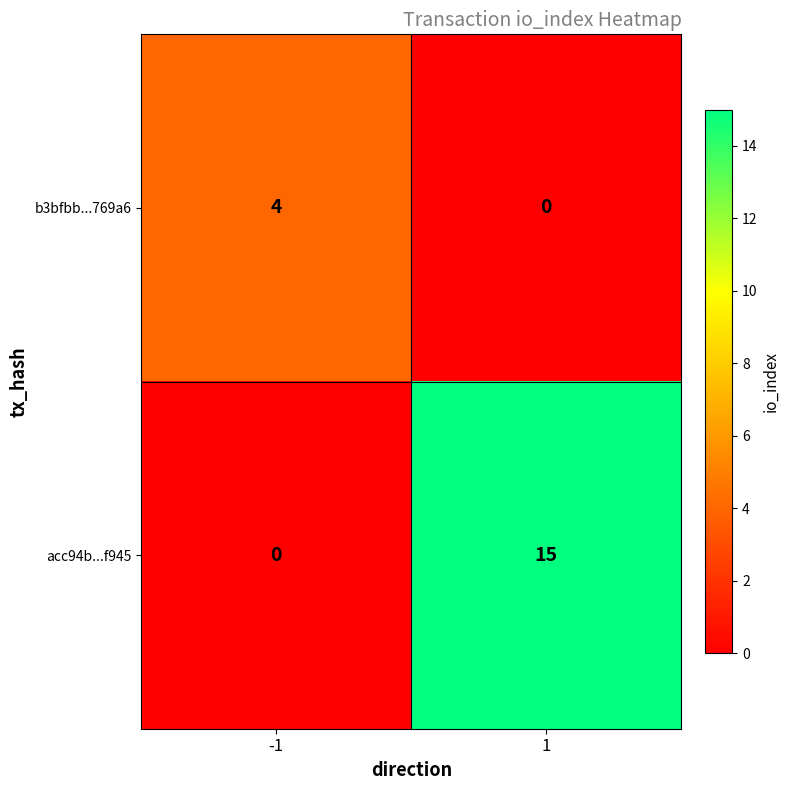

The acc94b...f945 series shows 23 at 1. True or false?

False